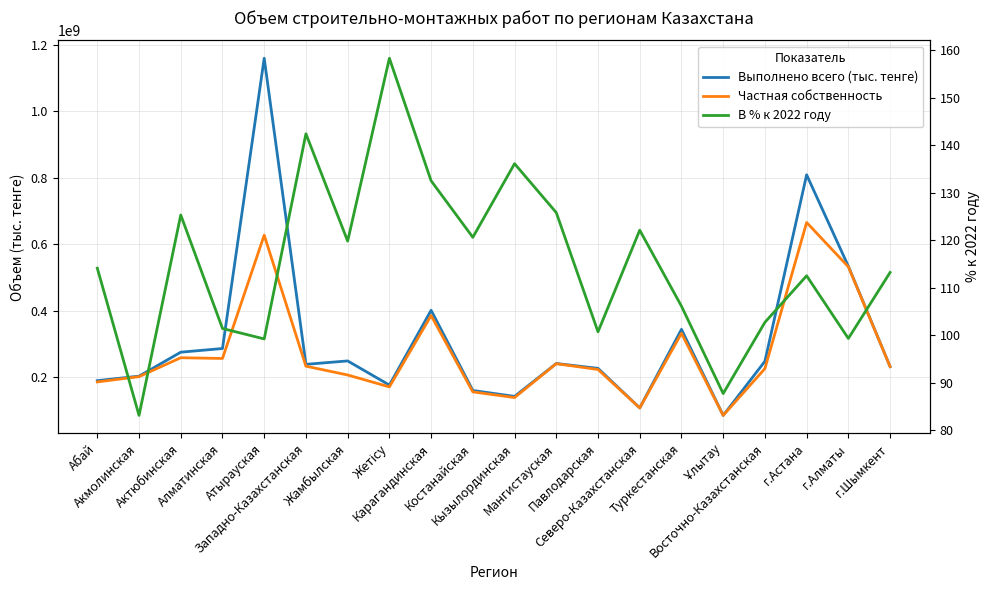

What is the label of the 12th point from the left?

Мангистауская